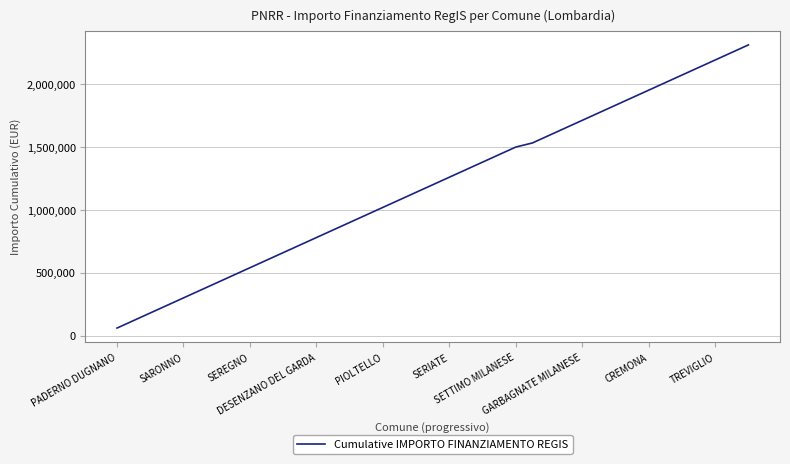

What is the difference between the second highest and minimum values?

2191365